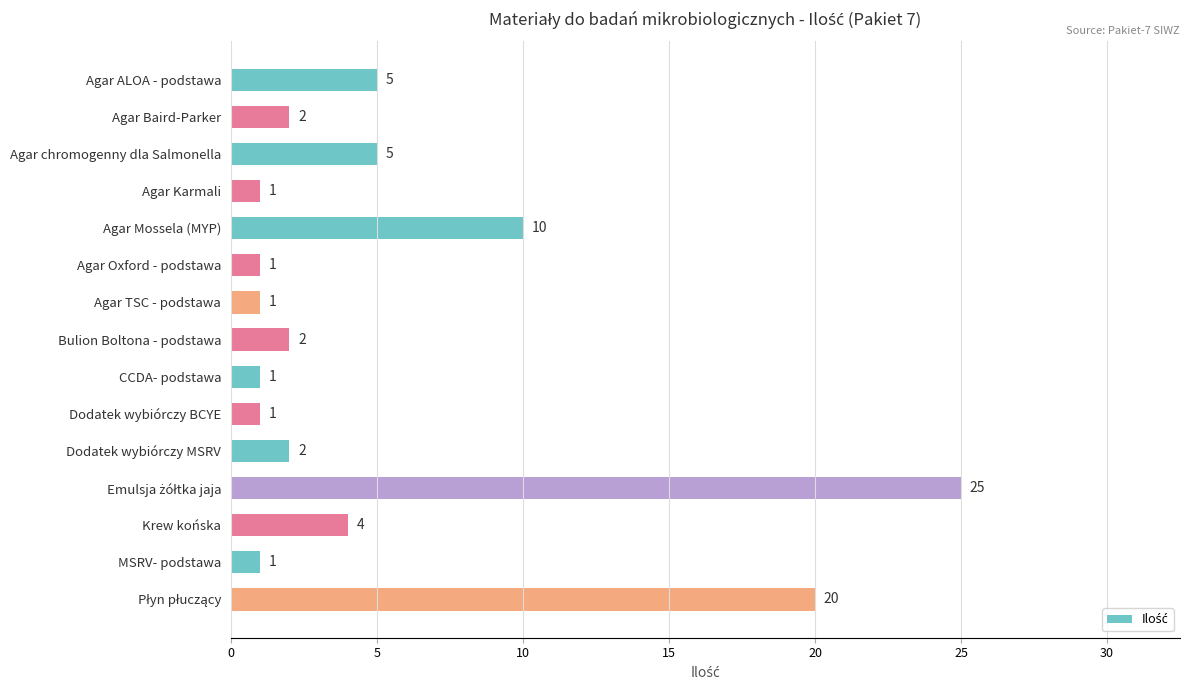

What is the sum of all values?

81